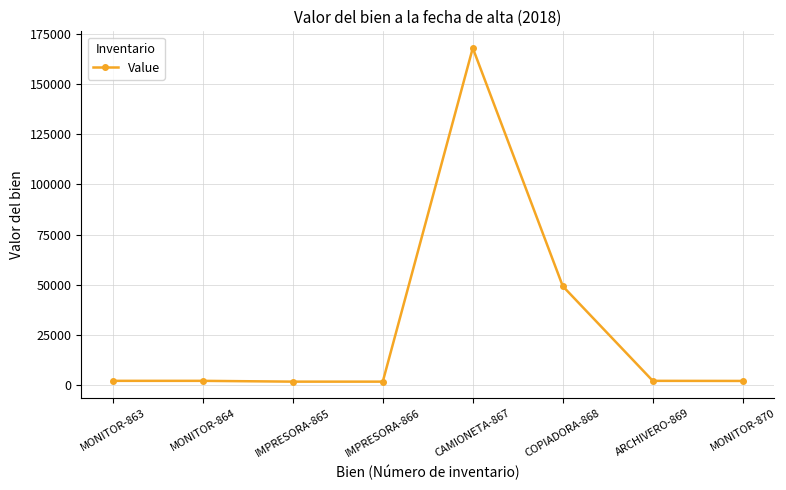

True or false: there are more than 0 points higher than both neighbors.

True